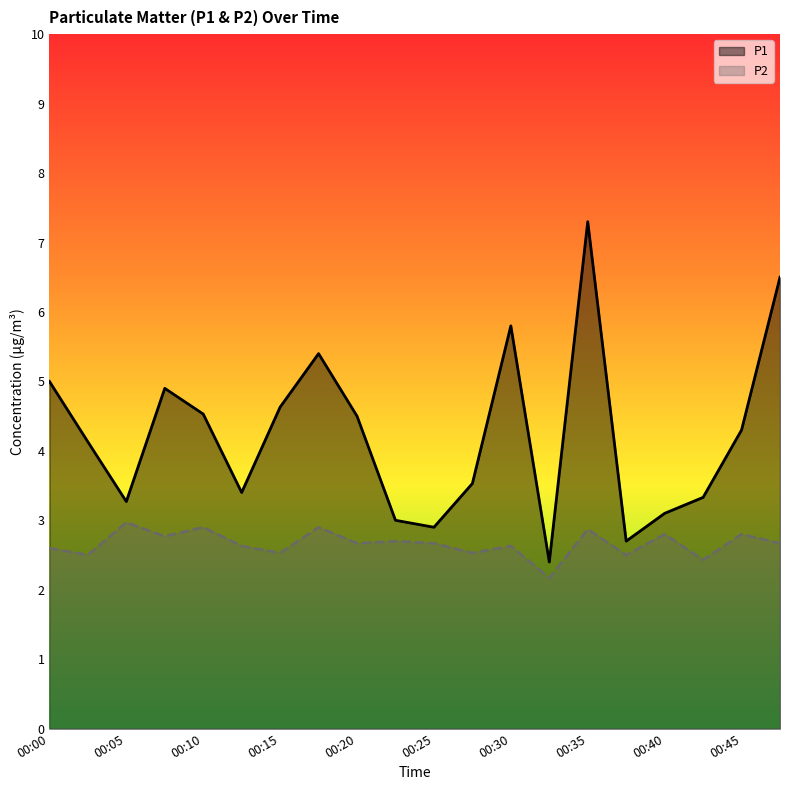

What is the difference between the second highest and second lowest values in the P2 series?

0.5